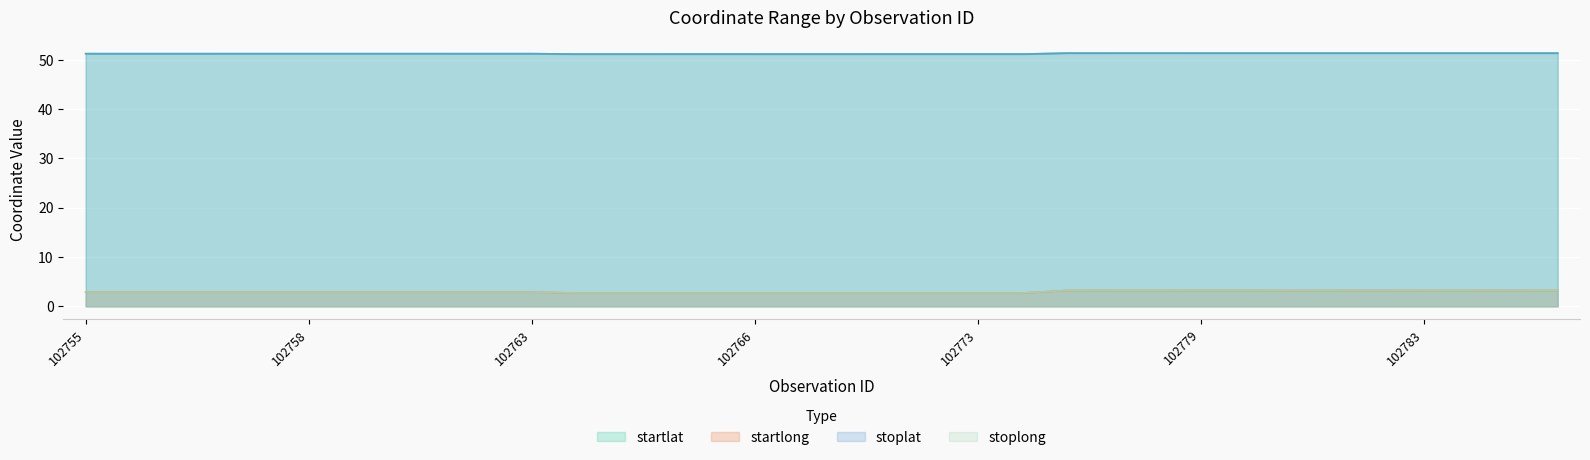

What is the maximum value shown in the chart?

51.4